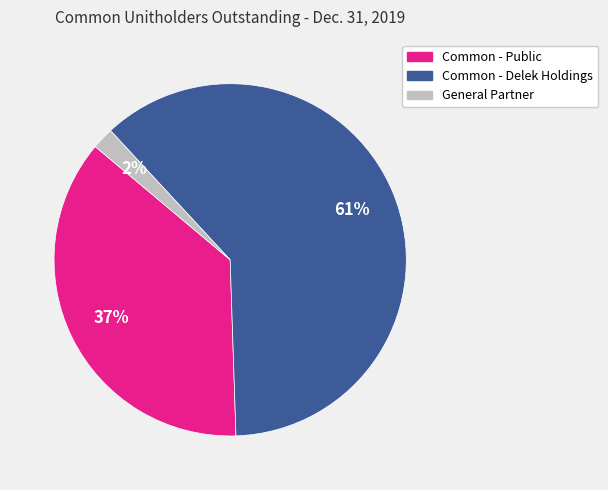

Which has a higher value, Common - Public or Common - Delek Holdings?

Common - Delek Holdings